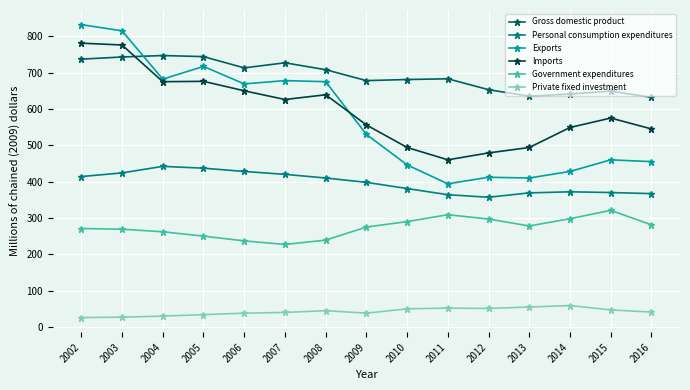

What is the sum of all Imports values?

8975